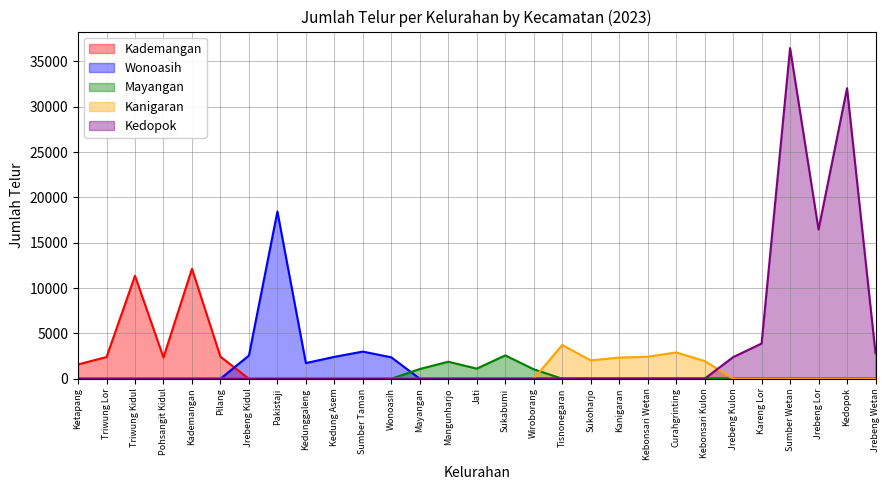

Between Ketapang and Triwung Kidul, which is larger?

Triwung Kidul